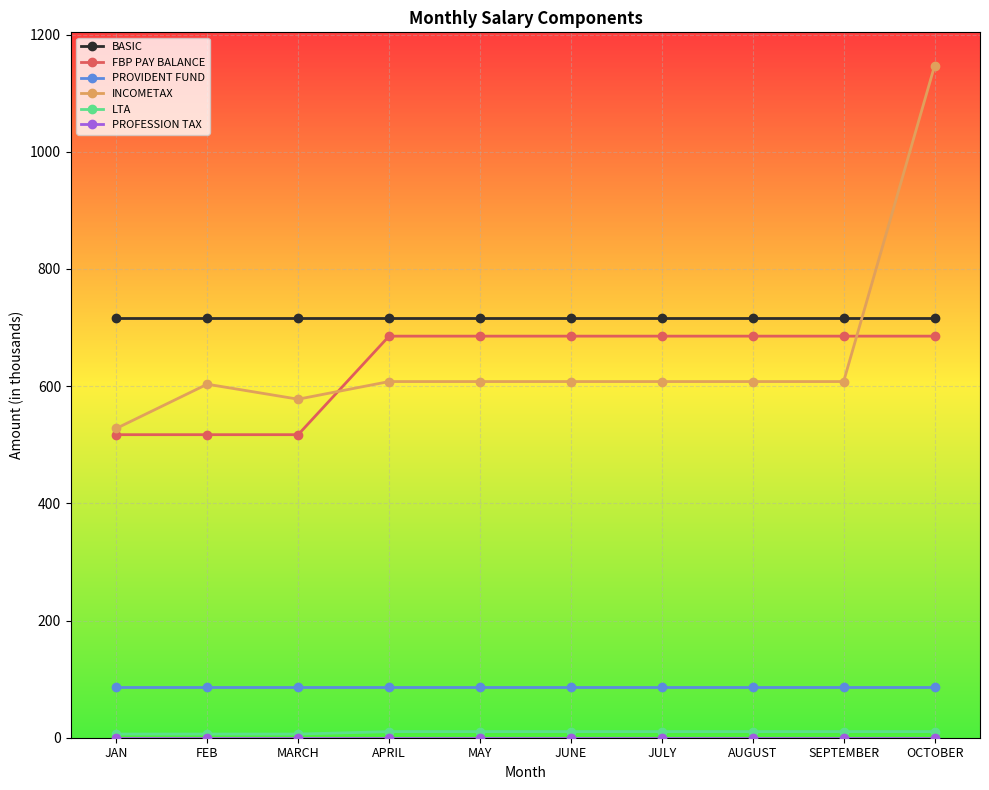

What is the value of the PROVIDENT FUND point at the 1st from the left?

85.9